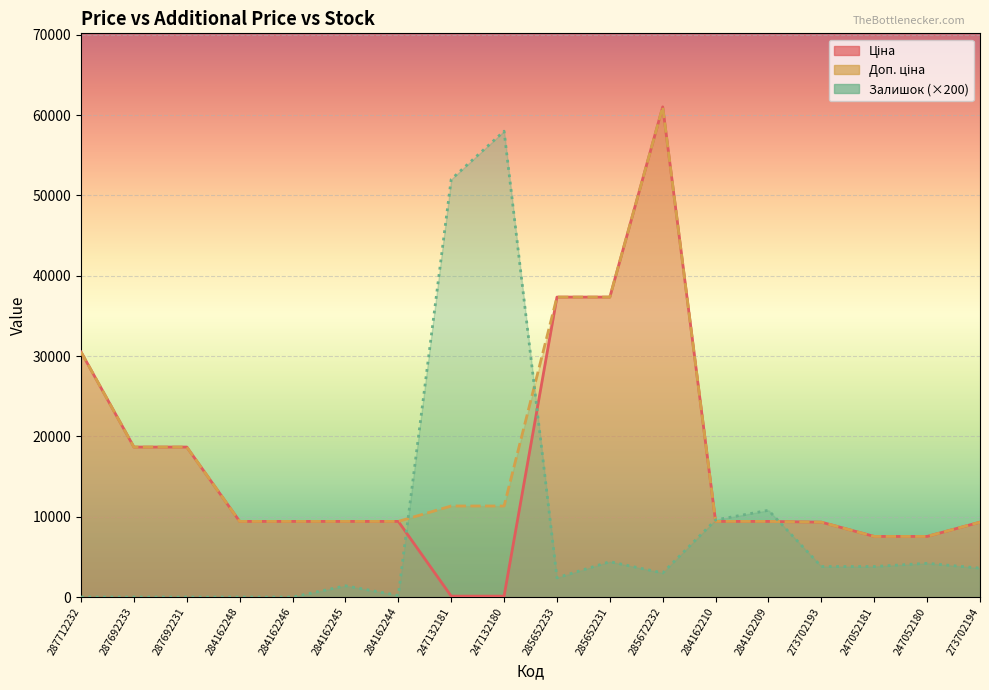

How many intersections are there between Залишок and Доп. ціна?

4